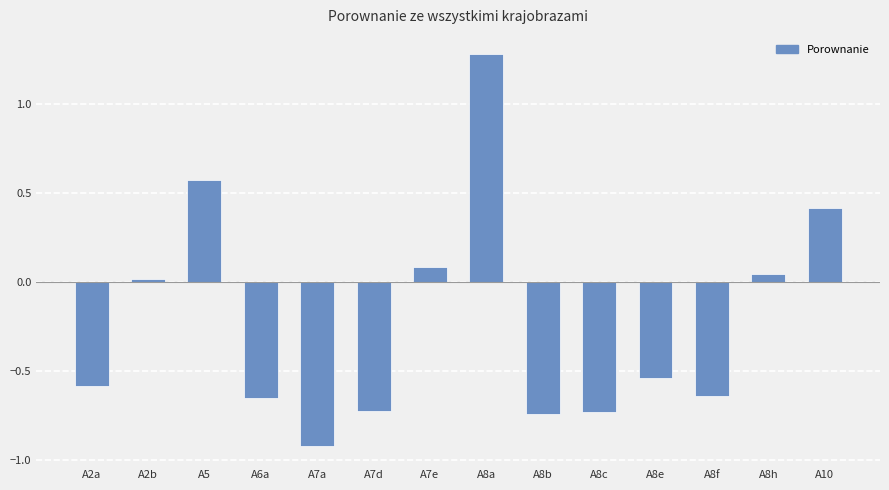

What is the label of the 1st bar from the left?

A2a